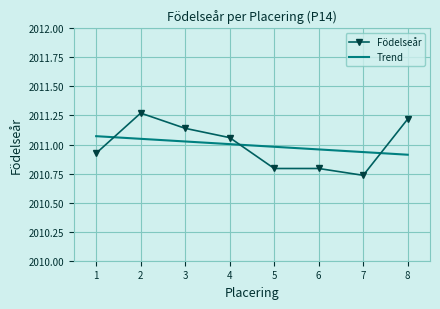

What is the total value across all series at 1?

4022.0